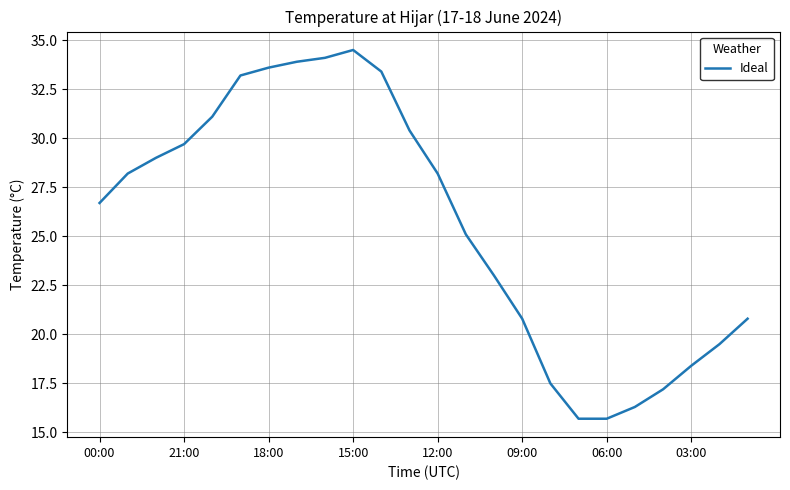

What is the greatest value displayed?

34.5